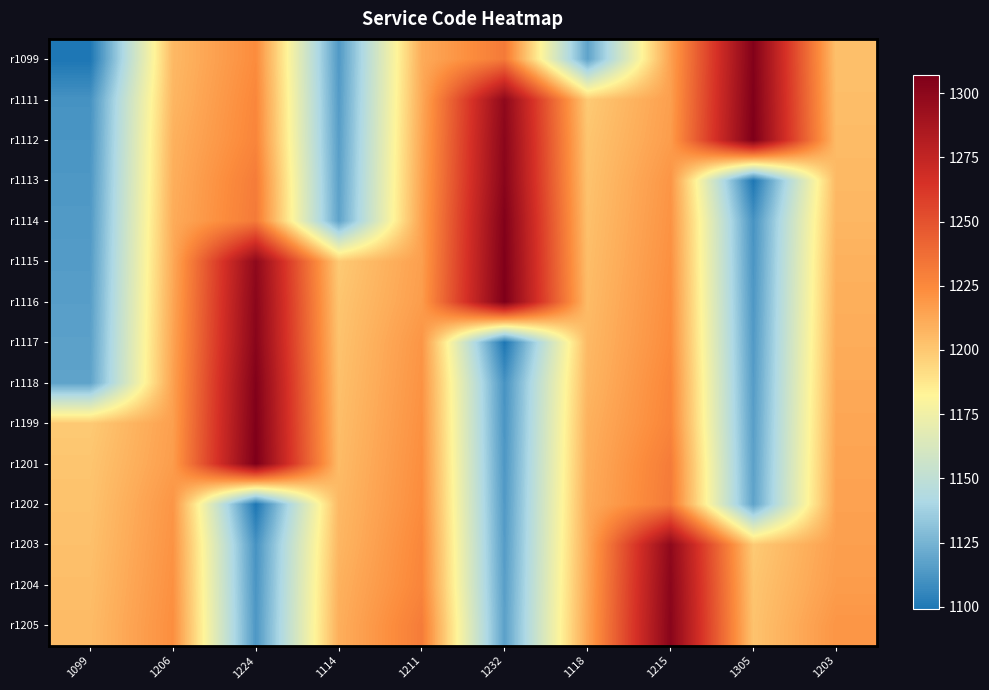

What is the maximum value shown in the chart?

1307